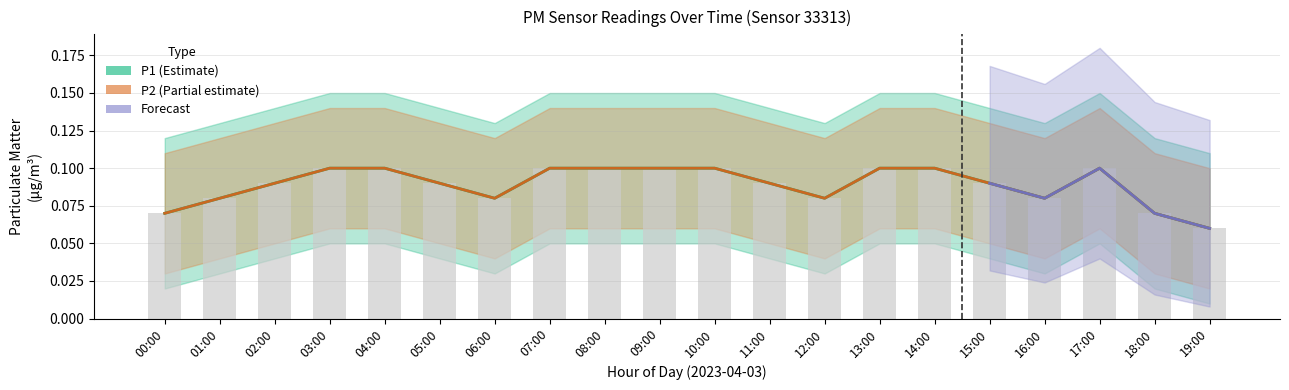

Between 18:00 and 14:00, which is larger?

14:00